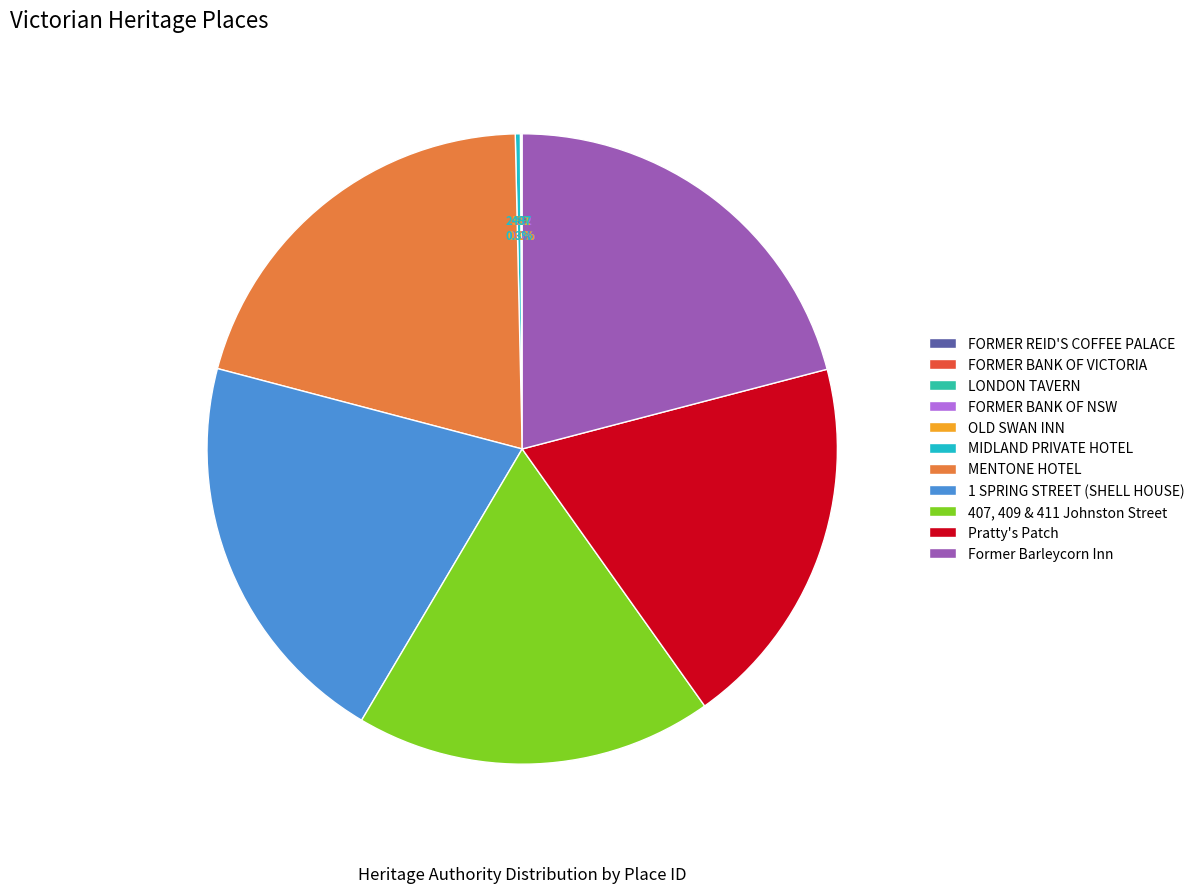

Approximately how many times larger is the value at 1 SPRING STREET (SHELL HOUSE) compared to 407, 409 & 411 Johnston Street?

1.1